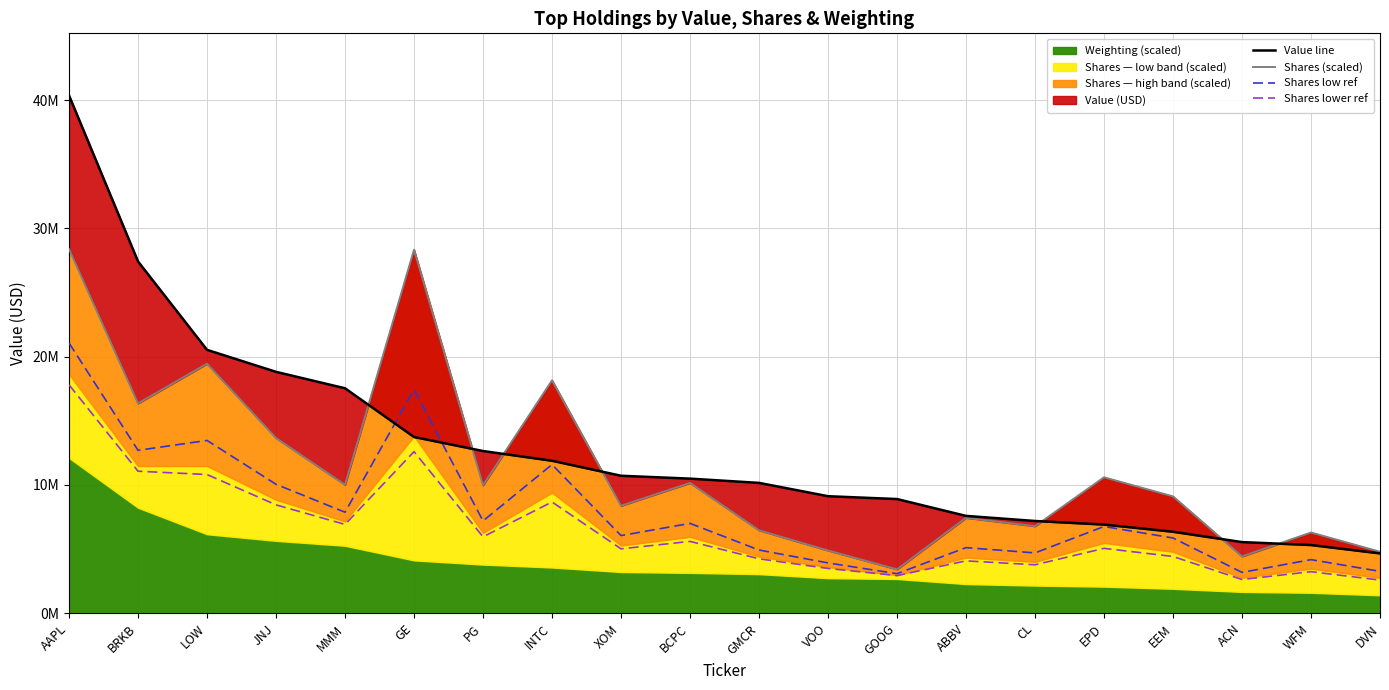

The value of Shares low ref at BCPC is 7004059.3. True or false?

True